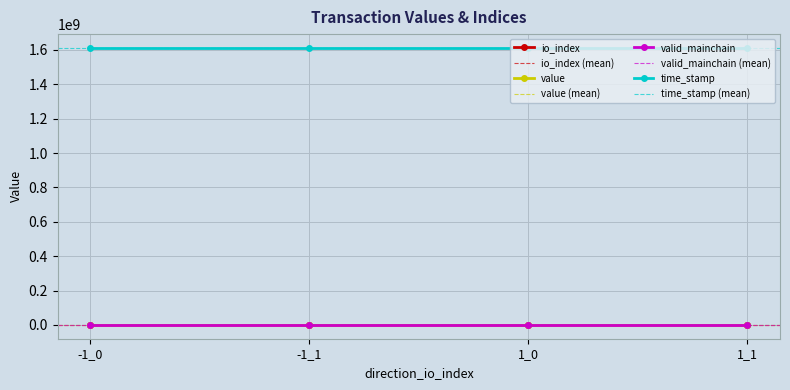

The io_index series shows 0.0 at 1_0. True or false?

True